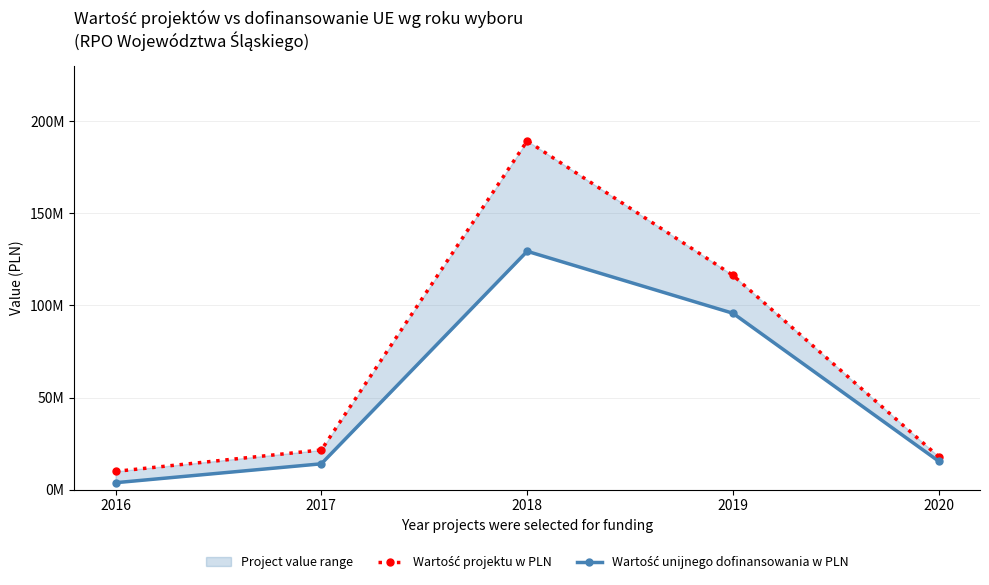

The value of Wartość projektu w PLN at 2018 is 189378228.8. True or false?

True